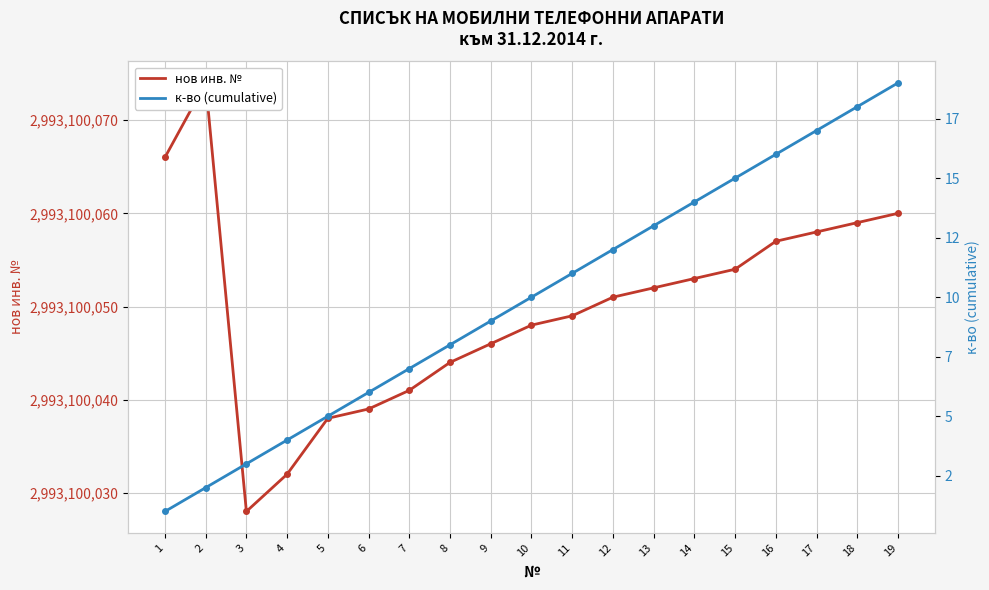

What is the sum of the нов инв. № values at 1 and 2?

5986200140